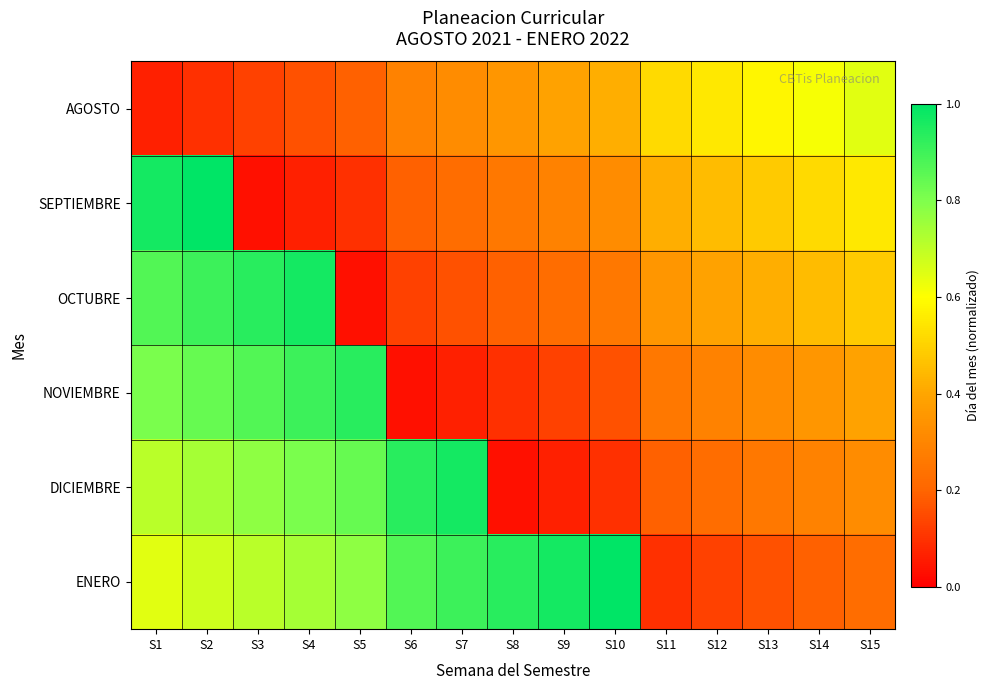

Reading left to right, transcribe all the data shown in this chart.

AGOSTO: S1=0.1	S2=0.1	S3=0.1	S4=0.2	S5=0.2	S6=0.3	S7=0.3	S8=0.4	S9=0.4	S10=0.4	S11=0.5	S12=0.5	S13=0.6	S14=0.6	S15=0.6
SEPTIEMBRE: S1=1.0	S2=1.0	S3=0.0	S4=0.1	S5=0.1	S6=0.2	S7=0.2	S8=0.3	S9=0.3	S10=0.3	S11=0.4	S12=0.5	S13=0.5	S14=0.5	S15=0.5
OCTUBRE: S1=0.9	S2=0.9	S3=0.9	S4=1.0	S5=0.0	S6=0.1	S7=0.2	S8=0.2	S9=0.2	S10=0.3	S11=0.4	S12=0.4	S13=0.4	S14=0.5	S15=0.5
NOVIEMBRE: S1=0.8	S2=0.8	S3=0.9	S4=0.9	S5=0.9	S6=0.0	S7=0.1	S8=0.1	S9=0.1	S10=0.2	S11=0.3	S12=0.3	S13=0.3	S14=0.4	S15=0.4
DICIEMBRE: S1=0.7	S2=0.7	S3=0.8	S4=0.8	S5=0.8	S6=0.9	S7=1.0	S8=0.0	S9=0.1	S10=0.1	S11=0.2	S12=0.2	S13=0.3	S14=0.3	S15=0.3
ENERO: S1=0.6	S2=0.7	S3=0.7	S4=0.7	S5=0.8	S6=0.9	S7=0.9	S8=0.9	S9=1.0	S10=1.0	S11=0.1	S12=0.1	S13=0.2	S14=0.2	S15=0.2